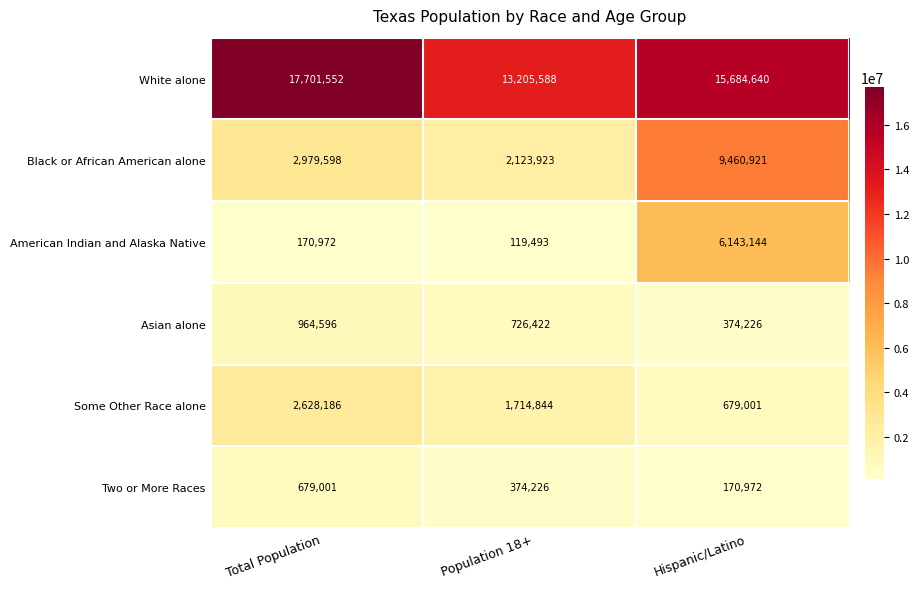

The Black or African American alone series shows 3107305 at Population 18+. True or false?

False